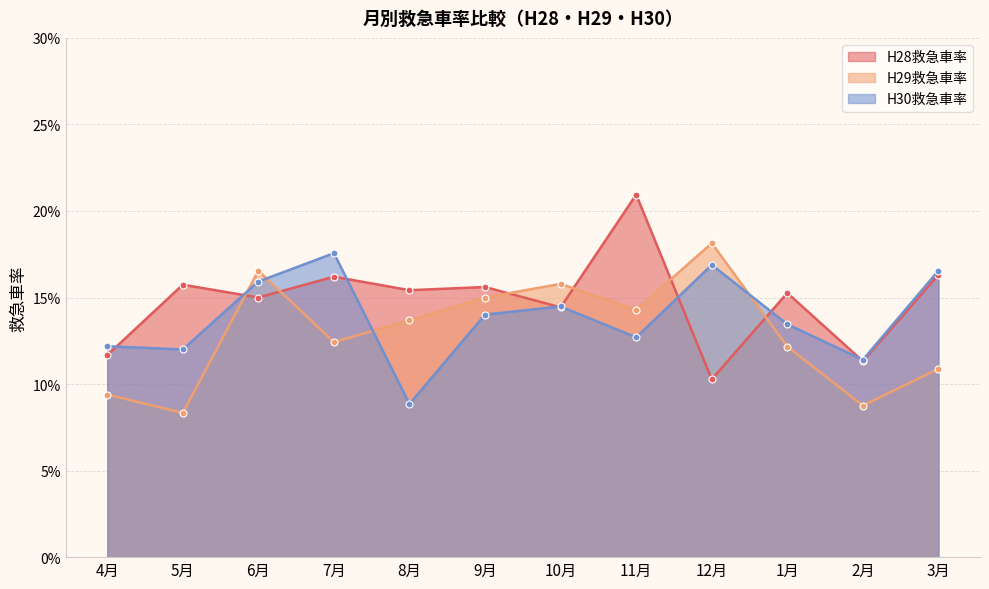

Reading left to right, list all the values displayed in this chart.

H28救急車率: 0.1	0.2	0.1	0.2	0.2	0.2	0.1	0.2	0.1	0.2	0.1	0.2
H29救急車率: 0.1	0.1	0.2	0.1	0.1	0.1	0.2	0.1	0.2	0.1	0.1	0.1
H30救急車率: 0.1	0.1	0.2	0.2	0.1	0.1	0.1	0.1	0.2	0.1	0.1	0.2